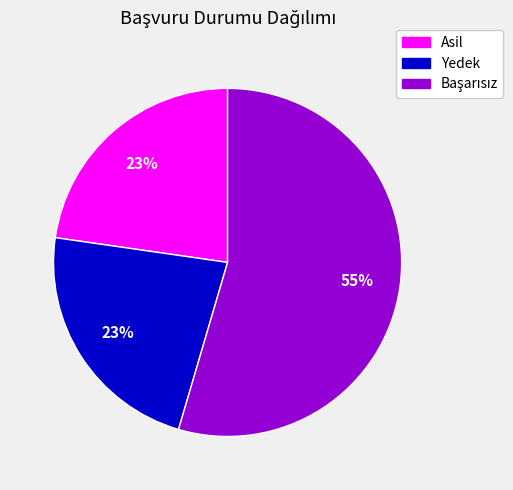

True or false: Asil accounts for 10% of the total.

False